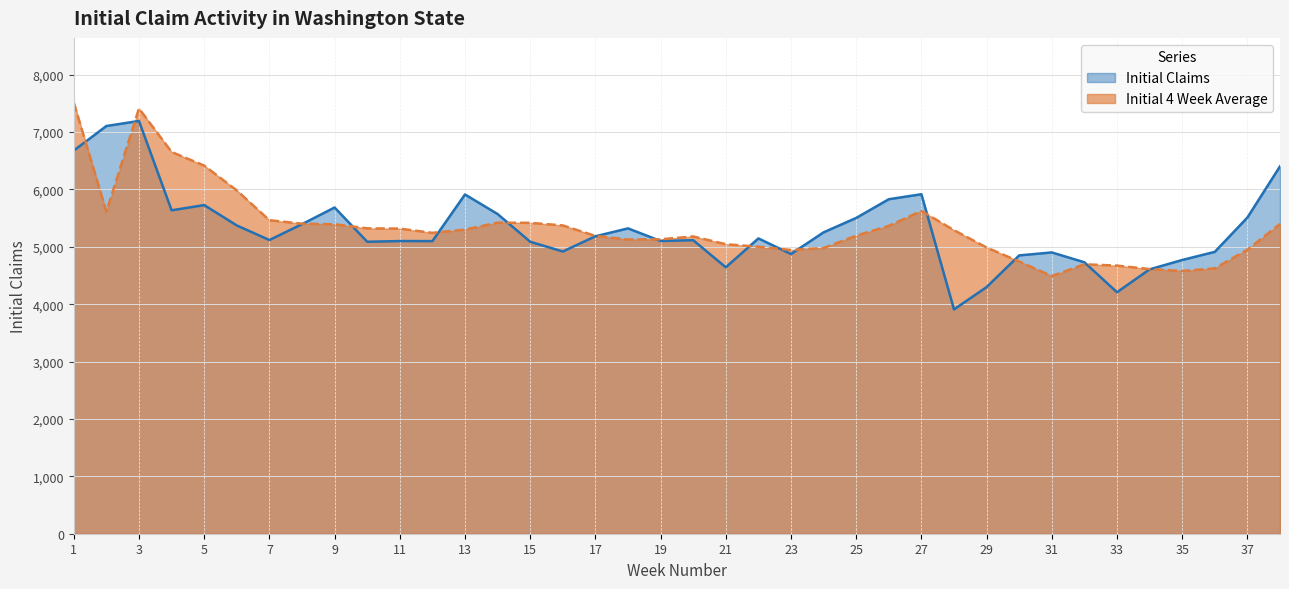

What is the difference between the second highest and second lowest values in the Initial Claims series?

2897.0